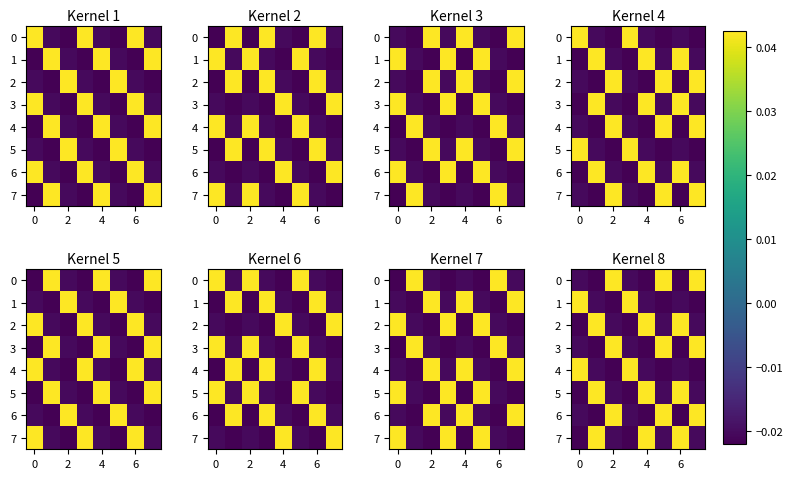

The value of row_5 at 0 is 0.0. True or false?

True